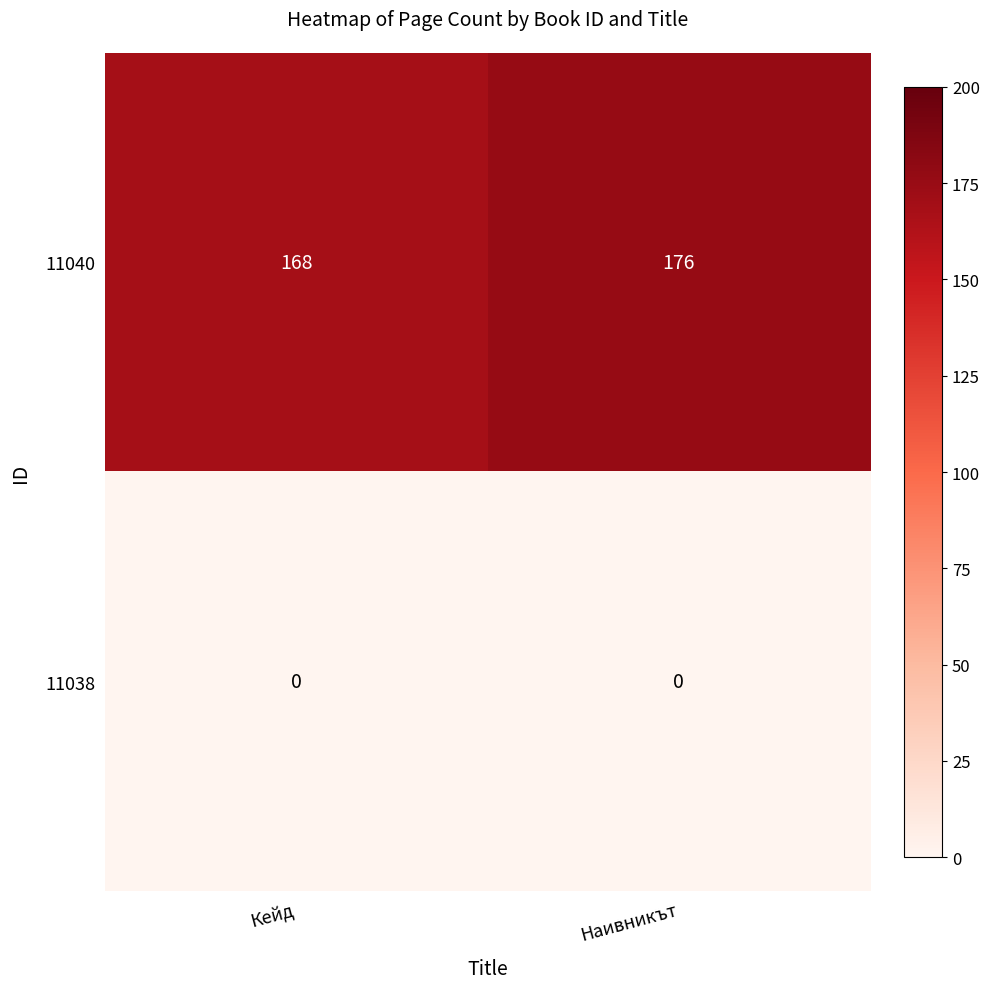

What is the greatest value displayed?

176